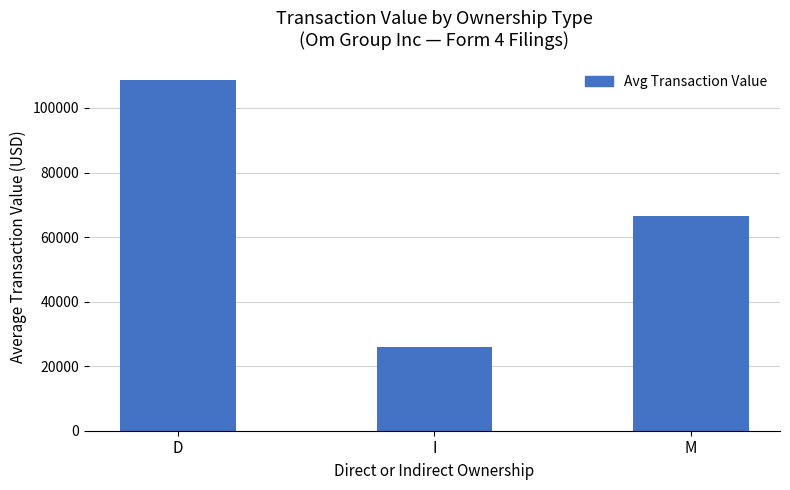

List the labels in order of value, largest first.

D, M, I